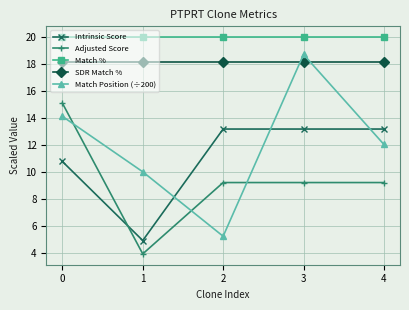

Between 2 and 4, which series saw the biggest shift?

Match Position (÷200)